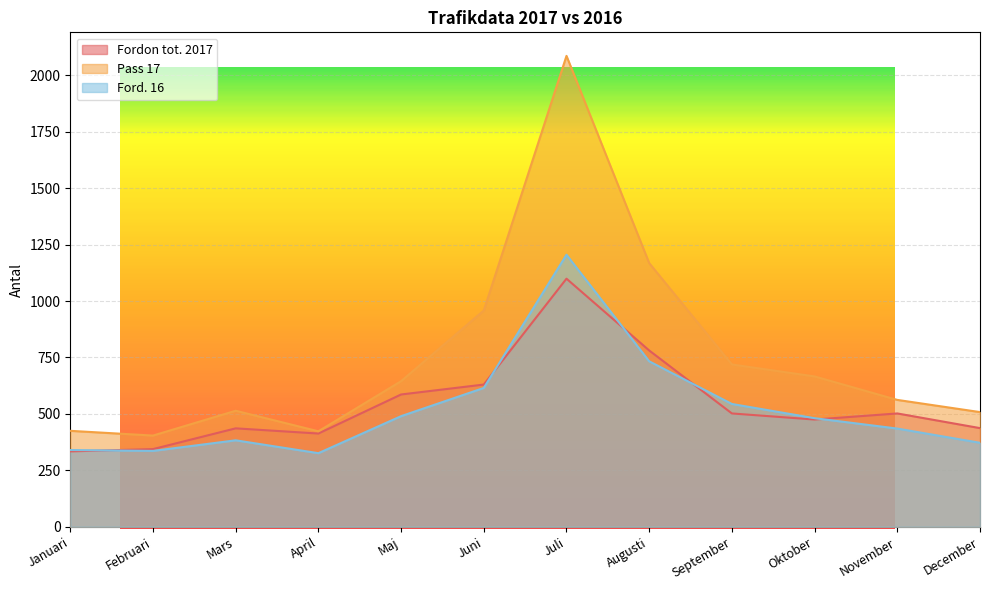

What is the difference between the Pass 17 values at Augusti and September?

449